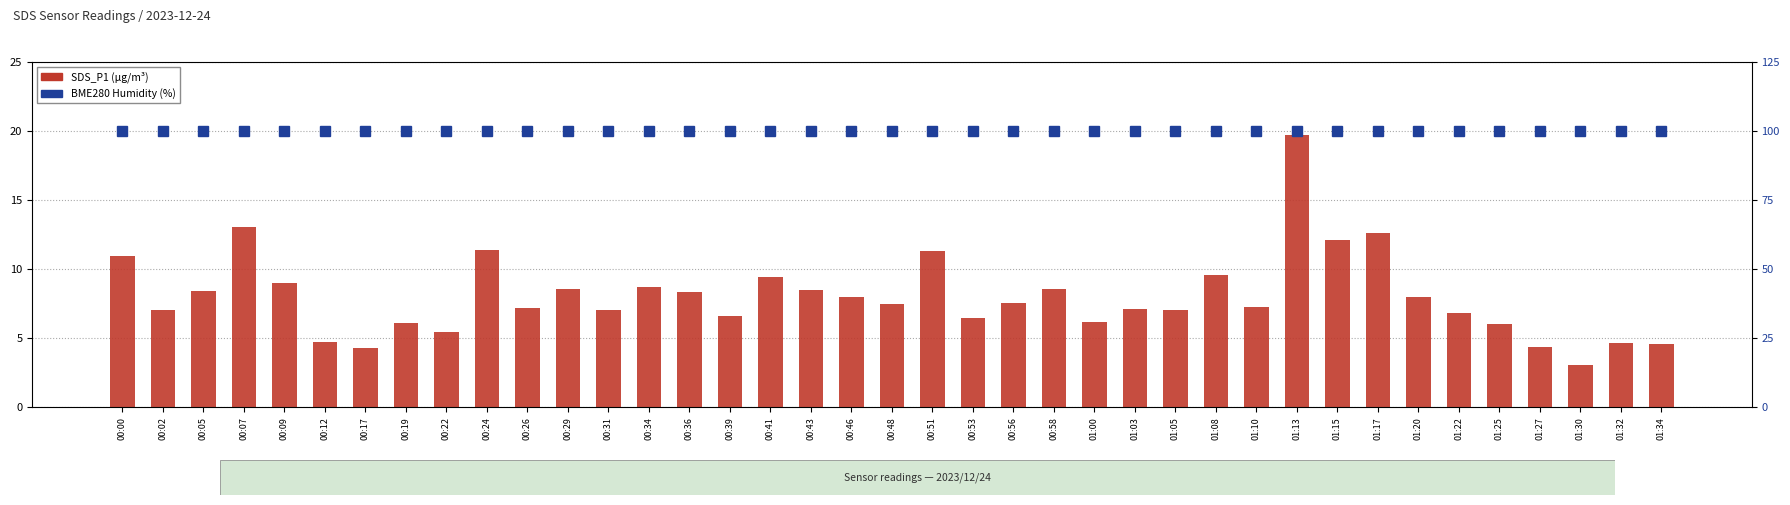

How many categories are shown in the chart?

39